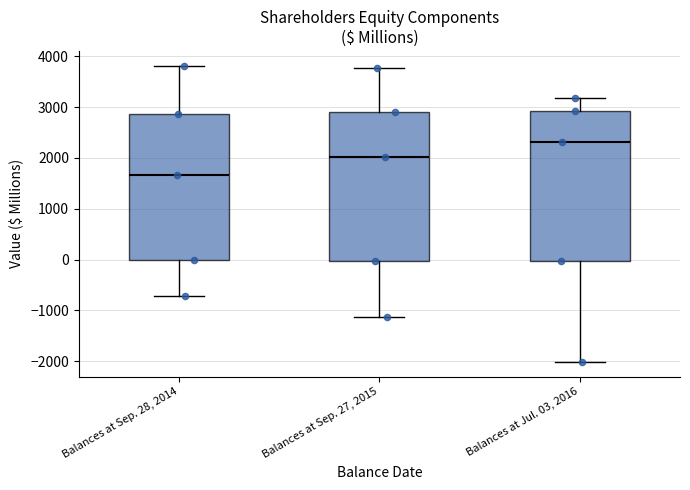

Reading left to right, transcribe this box plot: for each box, give where its median line is, the range the box spans, and where its two whiskers end, as read against the y-axis. The values are not printed on the chart, so give them approximately, as read against the axis.

Balances at Sep. 28, 2014: median 1700, box 0 to 2900, whiskers -700 to 3800
Balances at Sep. 27, 2015: median 2000, box 0 to 2900, whiskers -1100 to 3800
Balances at Jul. 03, 2016: median 2300, box 0 to 2900, whiskers -2000 to 3200